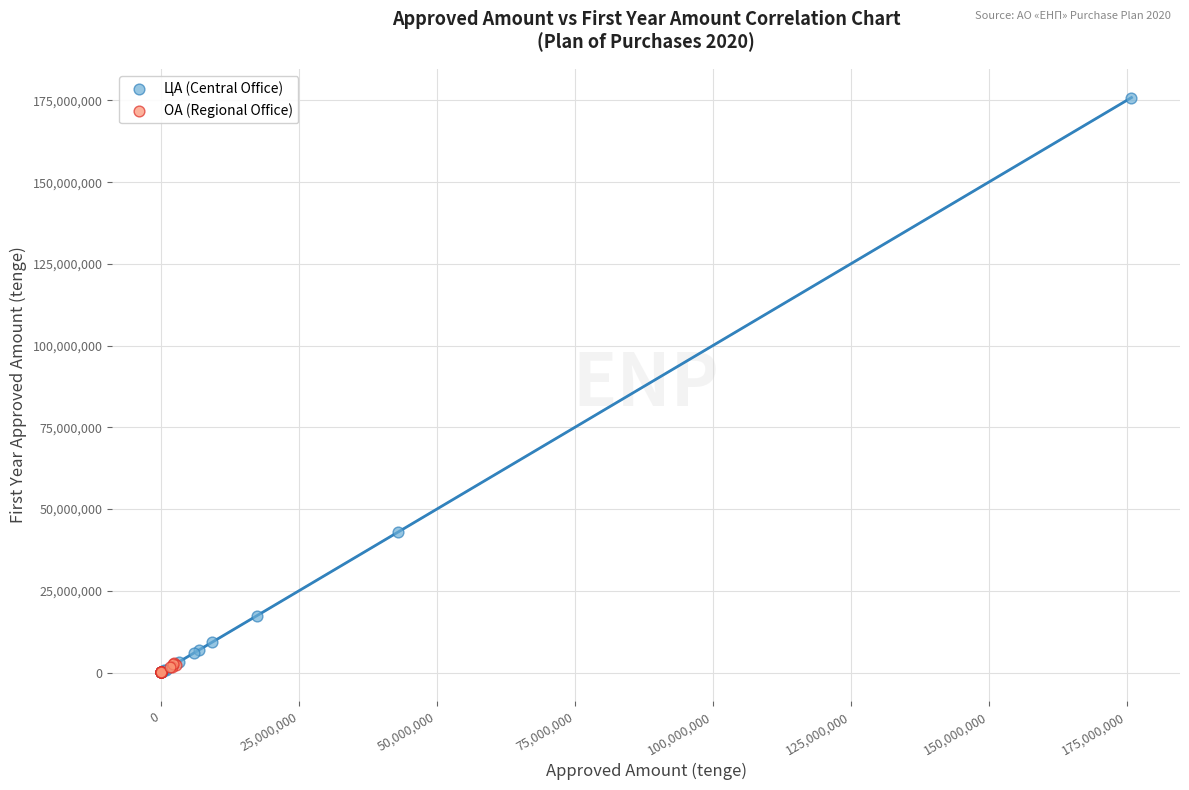

Which series reaches the maximum Y coordinate?

ЦА (Central Office)